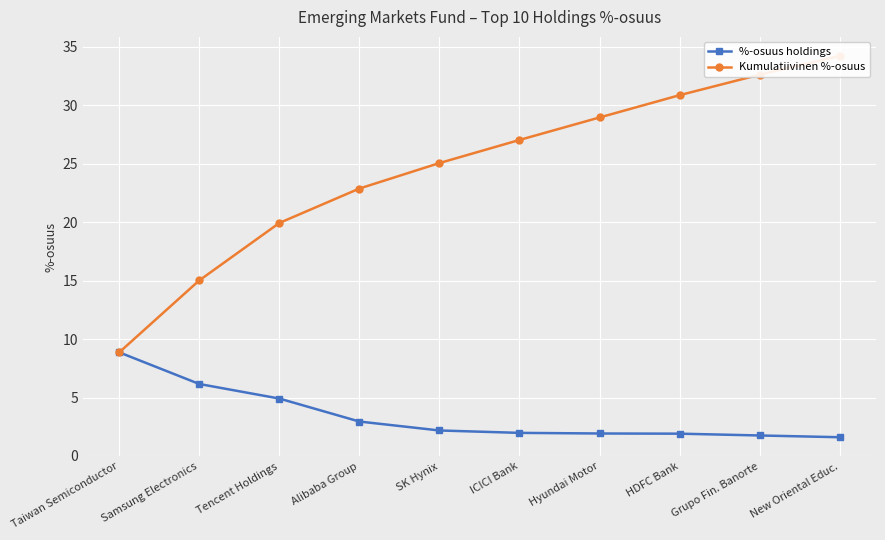

True or false: Kumulatiivinen %-osuus and %-osuus holdings intersect in this chart.

False